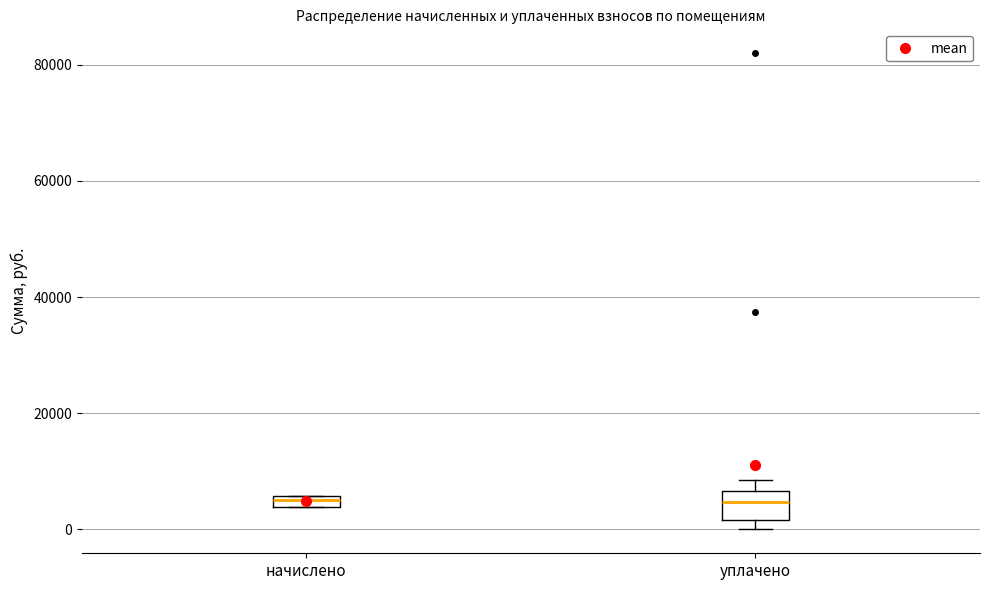

Which box is the tallest, from its lower edge to its upper edge?

уплачено